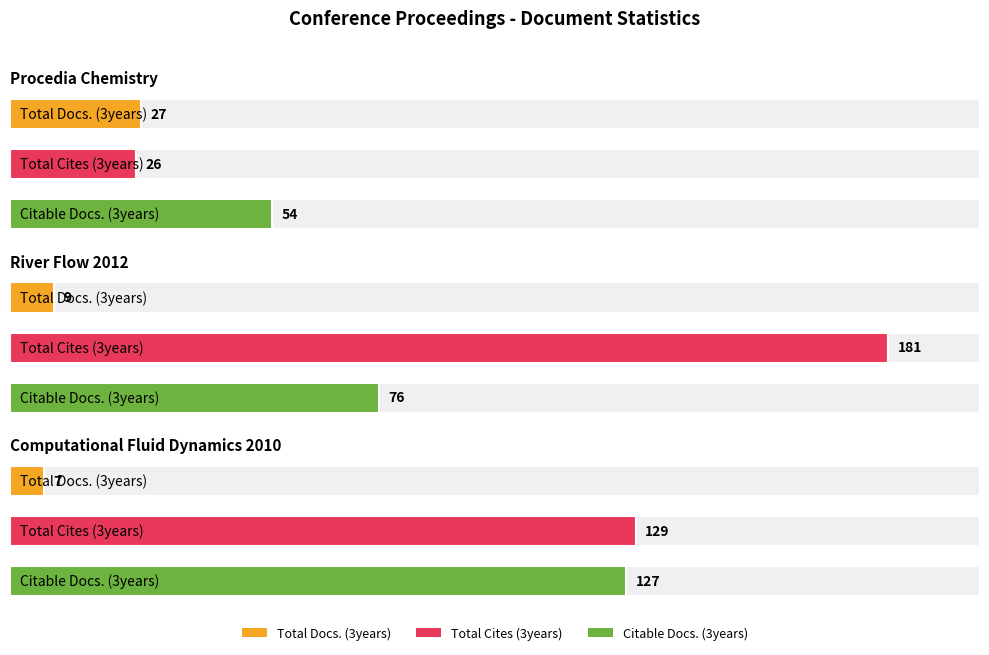

How many values in the Citable Docs. (3years) series exceed 76?

1